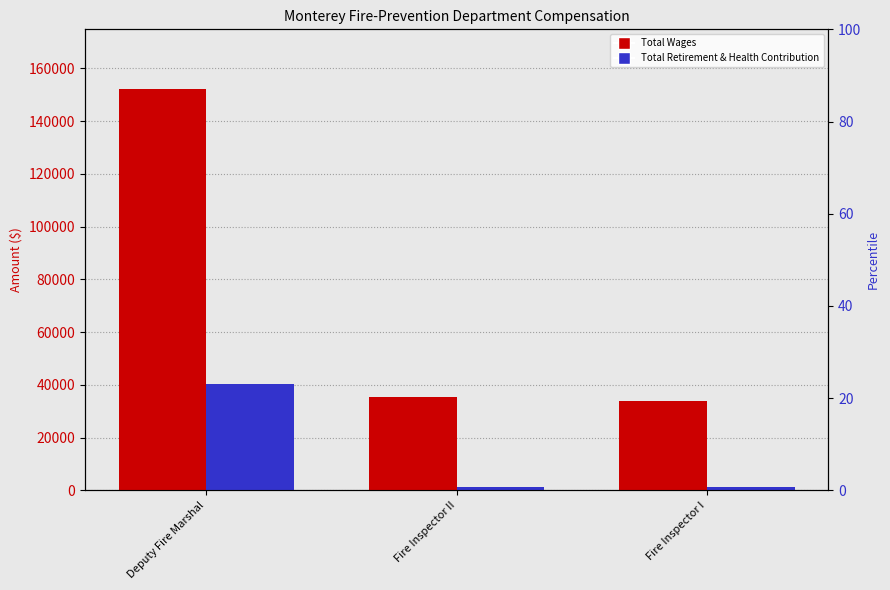

At how many categories does at least one series exceed 43642?

1